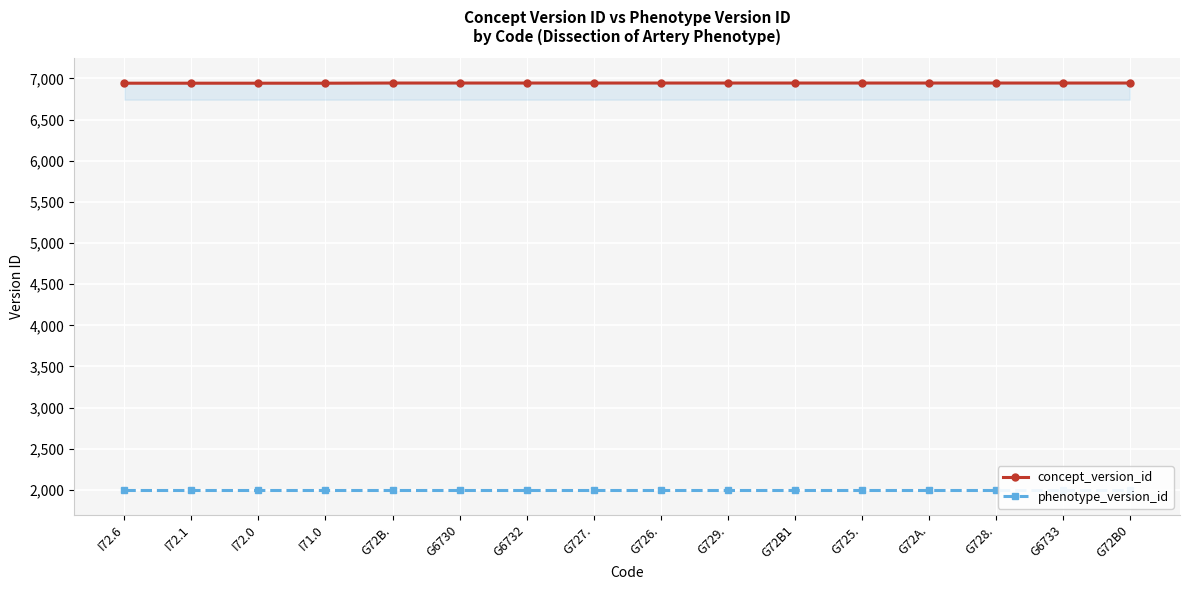

True or false: concept_version_id and phenotype_version_id intersect in this chart.

False